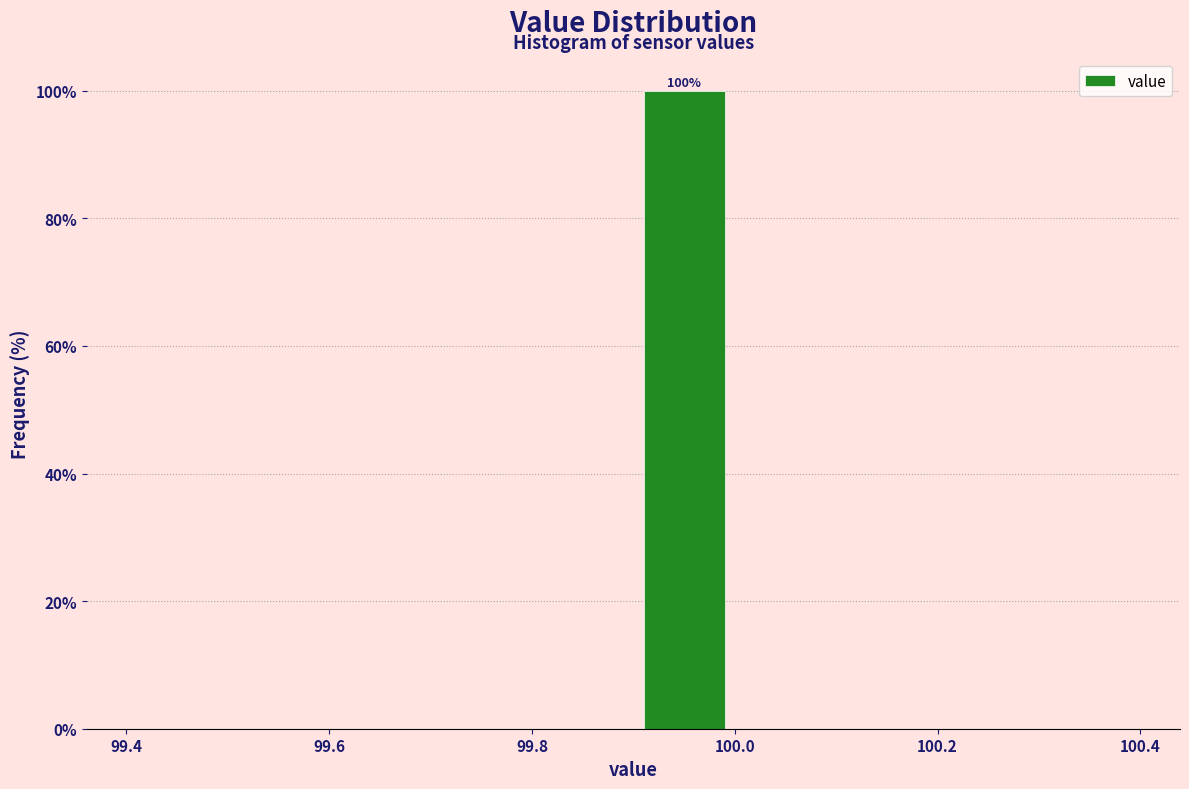

Which range on the x-axis has the tallest bar?

99.9 to 100.0